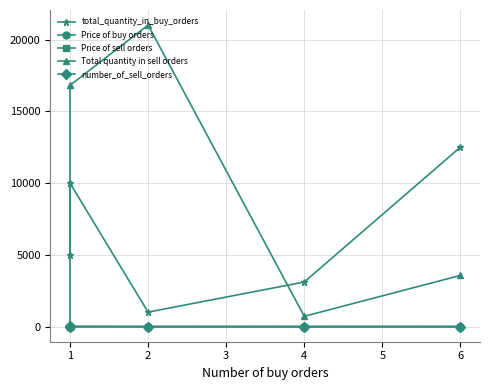

Reading left to right, list all the values displayed in this chart.

total_quantity_in_buy_orders: 5000.0	10000.0	1012.0	3111.0	12512.0
Price of buy orders: 0.5	0.5	0.5	0.5	0.4
Price of sell orders: 0.5	0.5	0.5	0.5	0.5
Total quantity in sell orders: 11.0	16814.0	21010.0	720.0	3570.0
number_of_sell_orders: 1.0	16.0	7.0	4.0	8.0